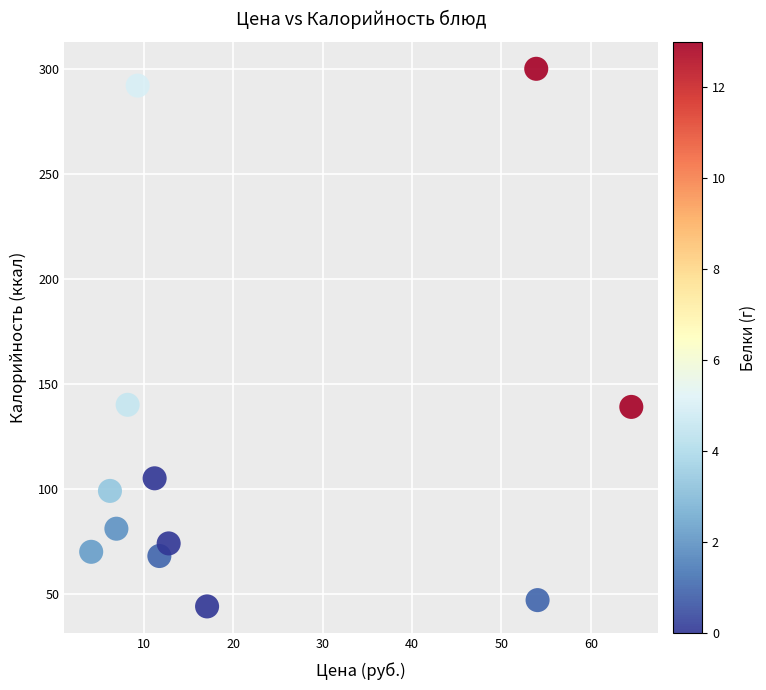

What is the average Y value?

122